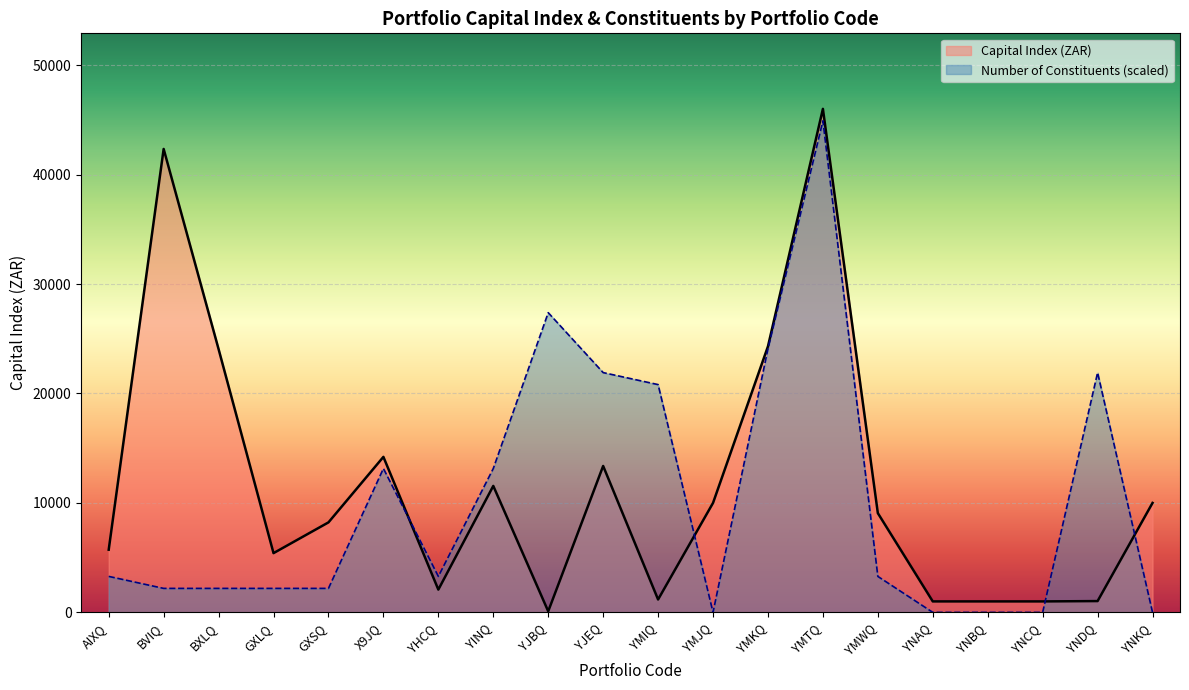

What is the difference between the maximum and minimum values in the Number of Constituents series?

44913.4